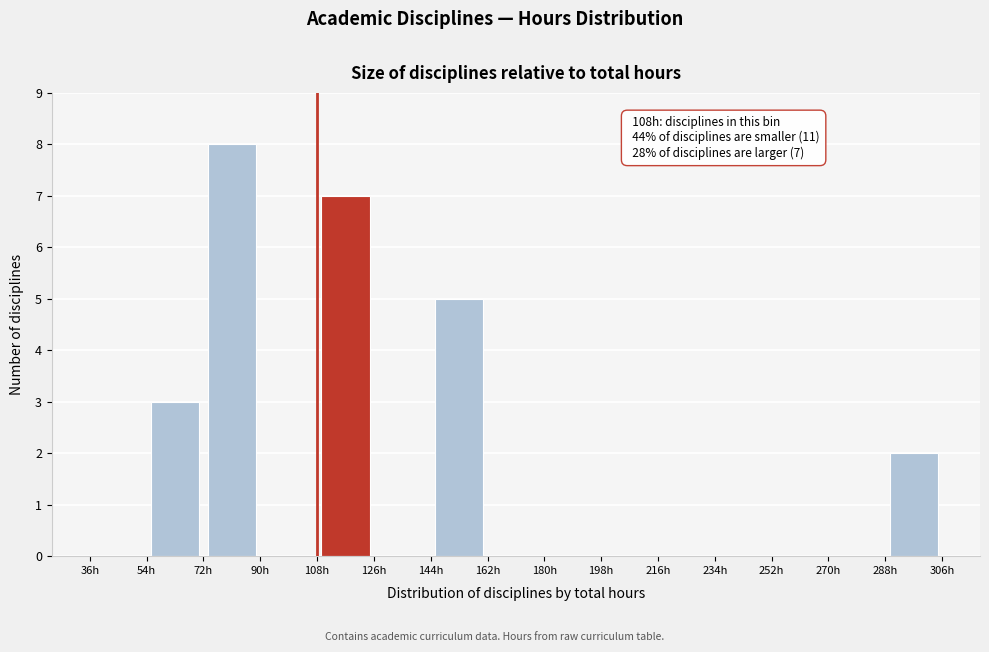

Over which range of the x-axis is the bar tallest?

72 to 90